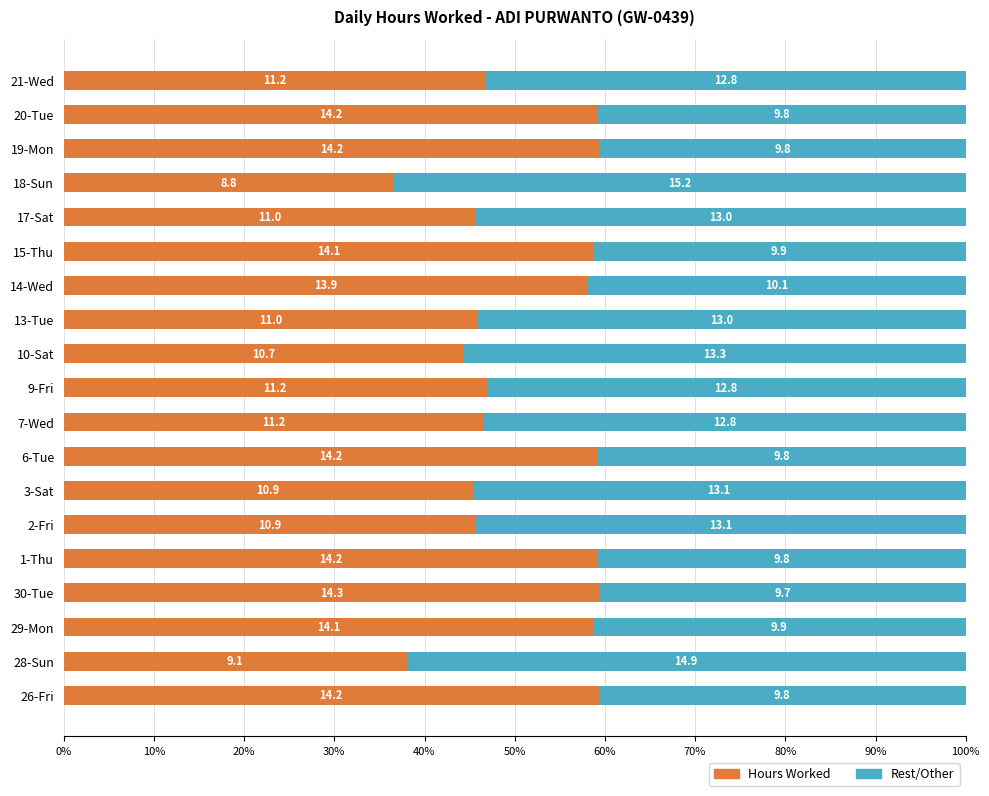

Reading right to left, what are all the values shown in this chart?

Hours Worked: 11.2	14.2	14.2	8.8	11.0	14.1	13.9	11.0	10.7	11.2	11.2	14.2	10.9	10.9	14.2	14.3	14.1	9.1	14.2
Rest/Other: 12.8	9.8	9.8	15.2	13.0	9.9	10.1	13.0	13.3	12.8	12.8	9.8	13.1	13.1	9.8	9.7	9.9	14.9	9.8